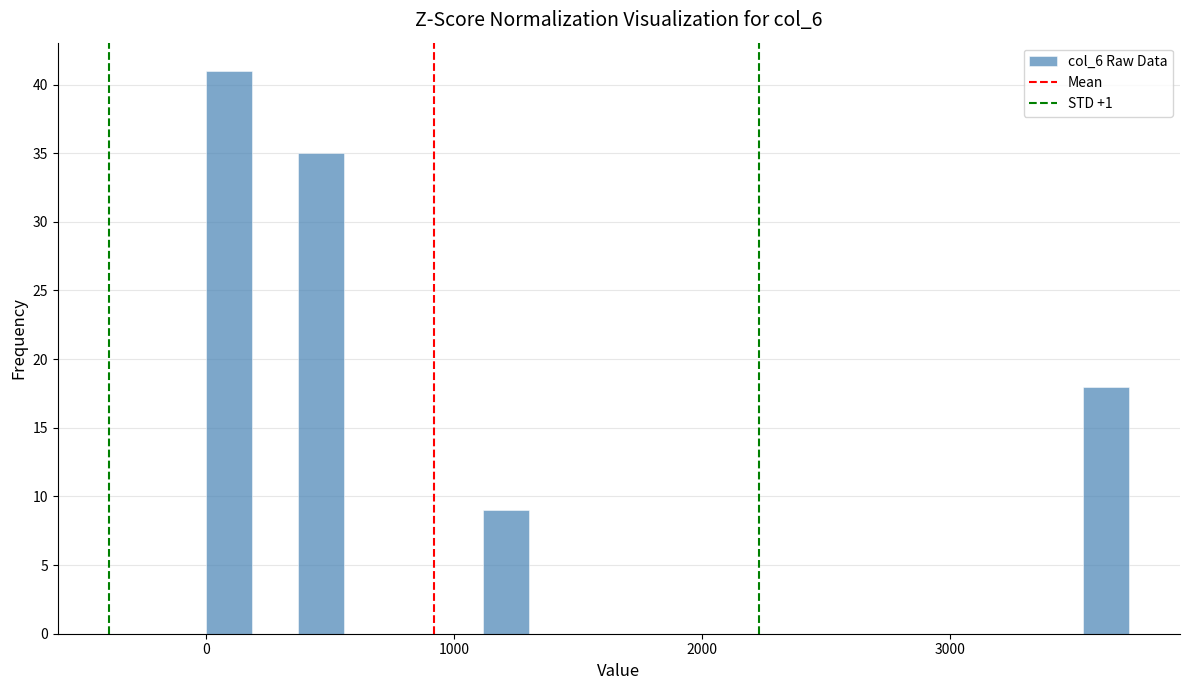

Around what value on the x-axis is the tallest bar? Give the approximate position of its centre, as read against the axis.

100